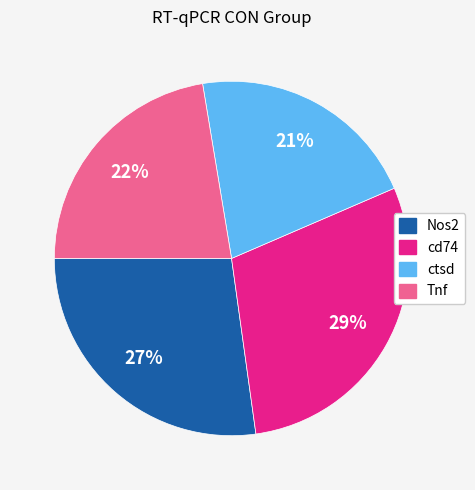

Count the number of slices in the pie.

4